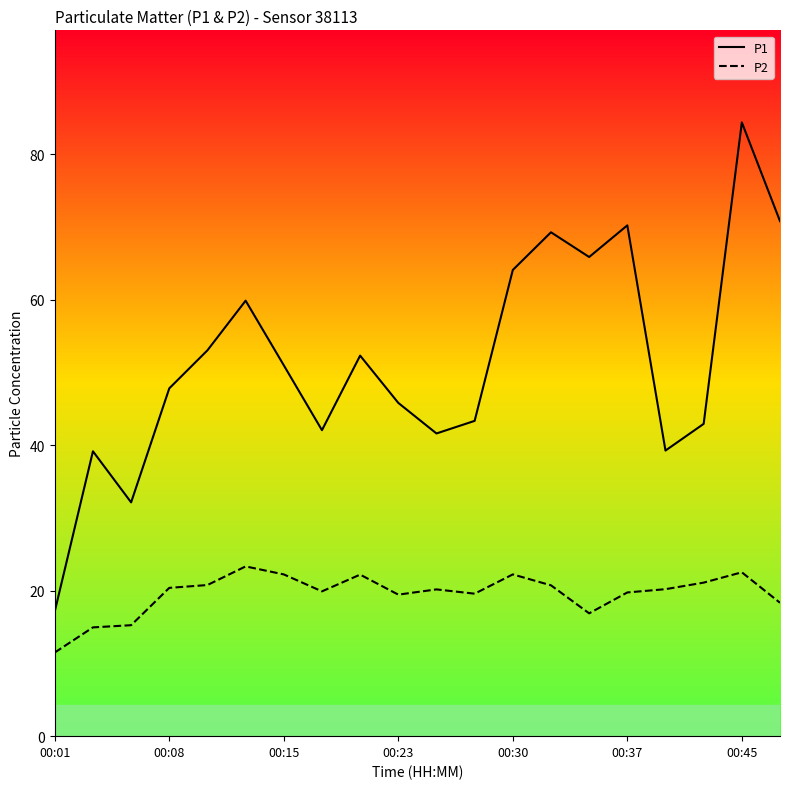

True or false: P1 and P2 intersect in this chart.

False